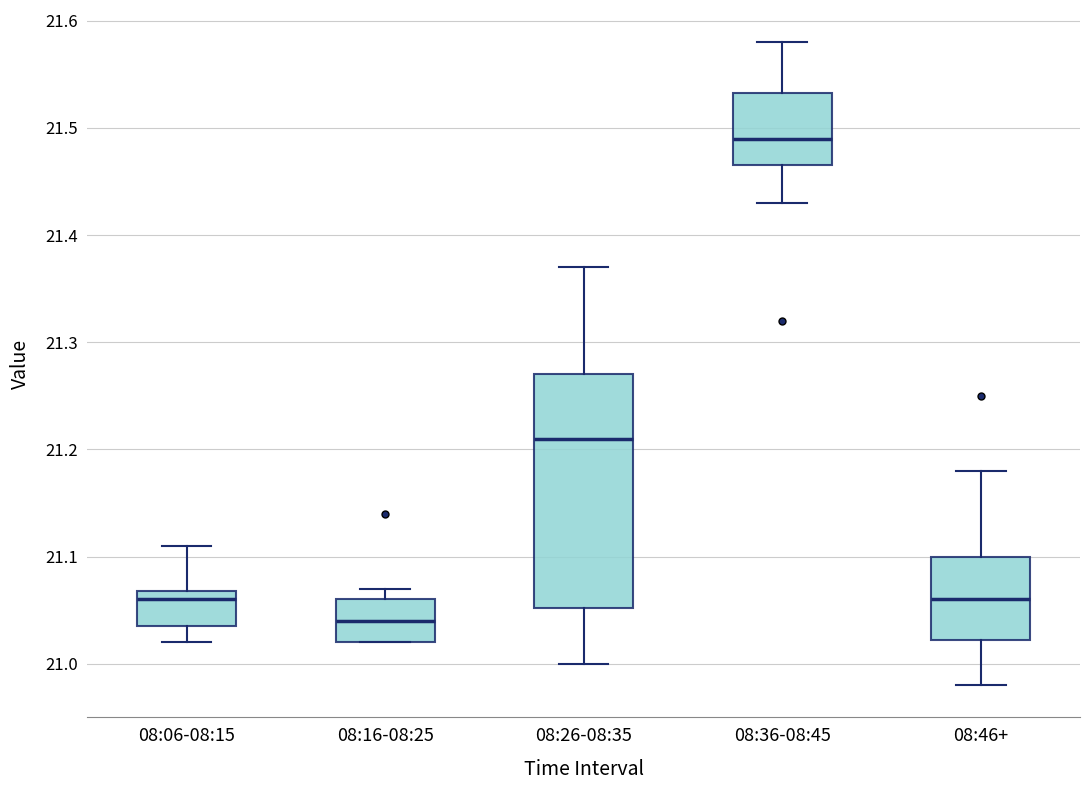

Reading left to right, read every box against the y-axis: the position of its median line, the range the box covers, and the ends of its whiskers. The values are not printed on the chart, so give them approximately, as read against the axis.

08:06-08:15: median 21.06, box 21.04 to 21.07, whiskers 21.02 to 21.11
08:16-08:25: median 21.04, box 21.02 to 21.06, whiskers 21.02 to 21.07
08:26-08:35: median 21.21, box 21.05 to 21.27, whiskers 21.00 to 21.37
08:36-08:45: median 21.49, box 21.47 to 21.53, whiskers 21.43 to 21.58
08:46+: median 21.06, box 21.02 to 21.10, whiskers 20.98 to 21.18